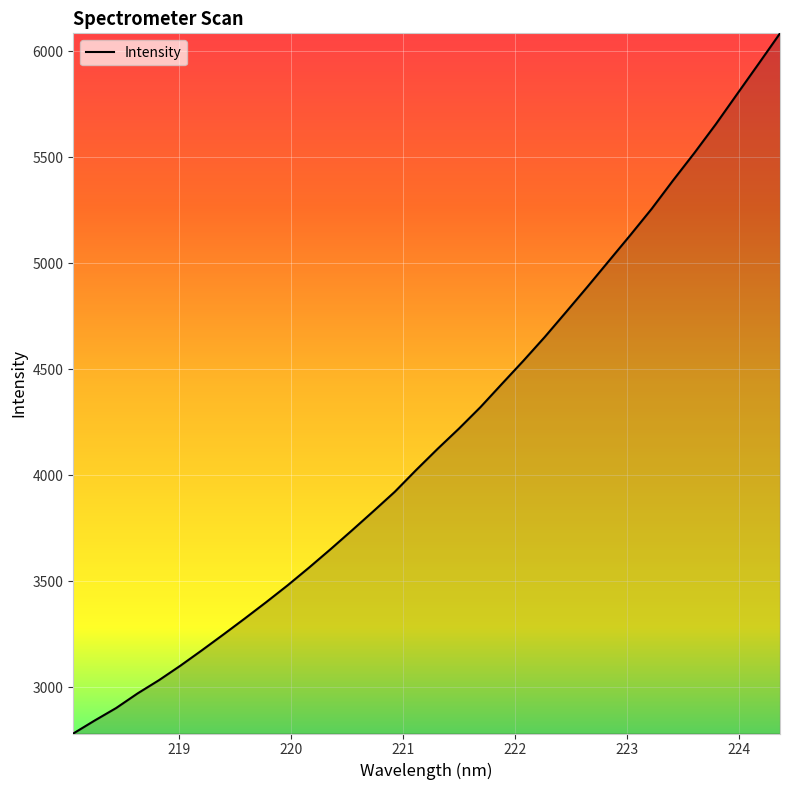

What is the minimum value shown in the chart?

2782.6